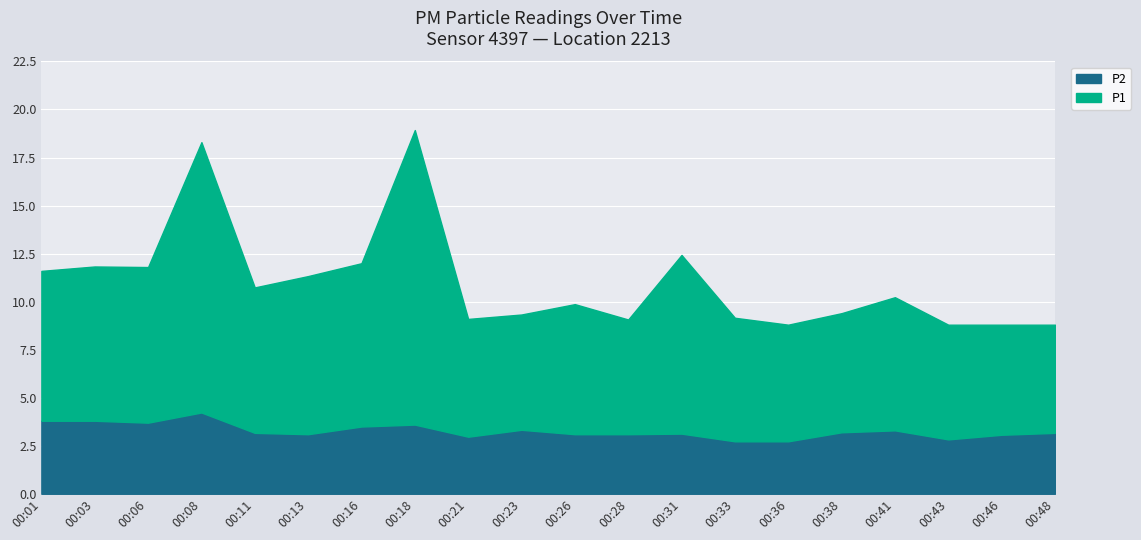

Rank the series by their maximum value, from lowest to highest.

P2, P1